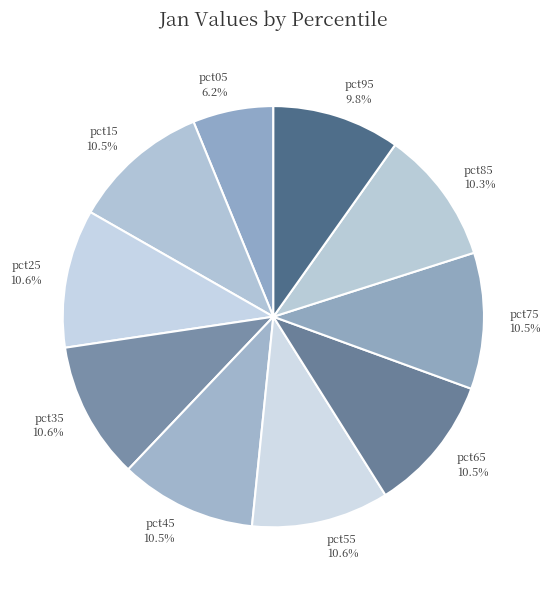

How many segments does this pie chart have?

10